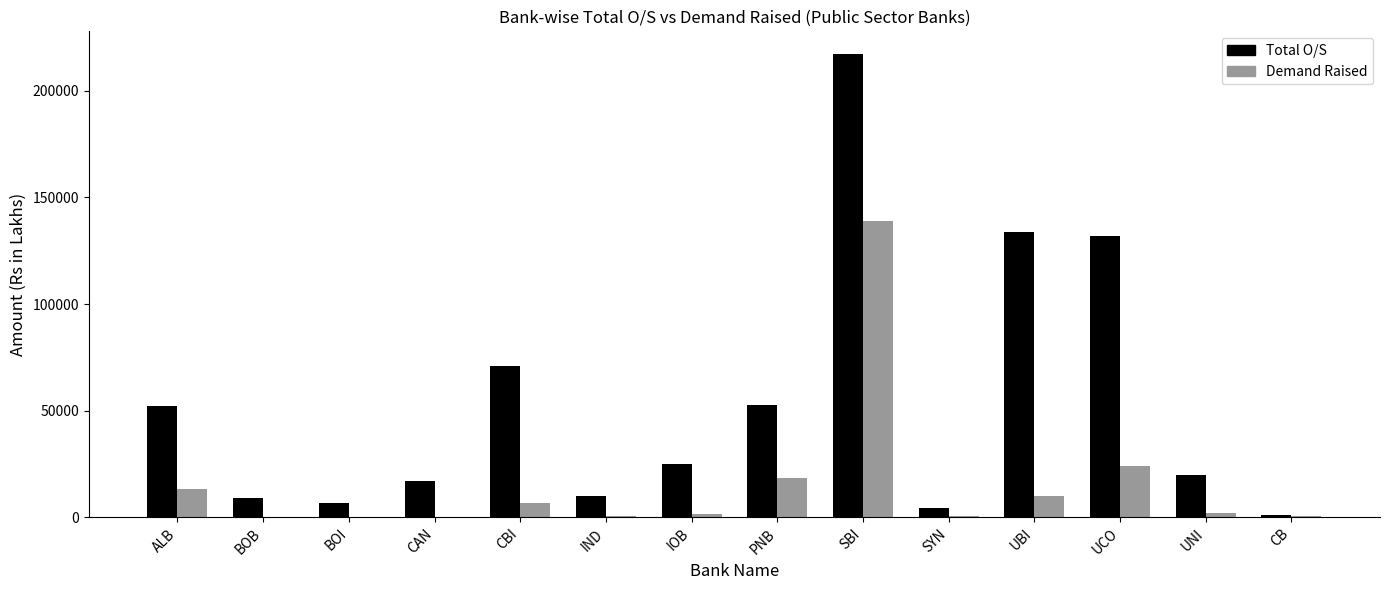

How many data points does each series have?

14